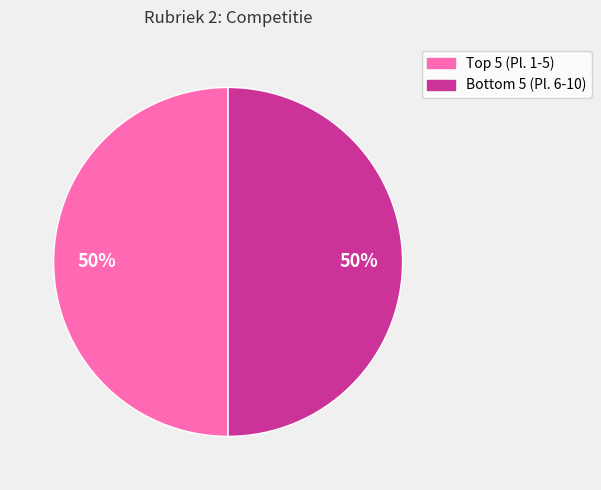

To the nearest percent, what is the average slice percentage?

50%